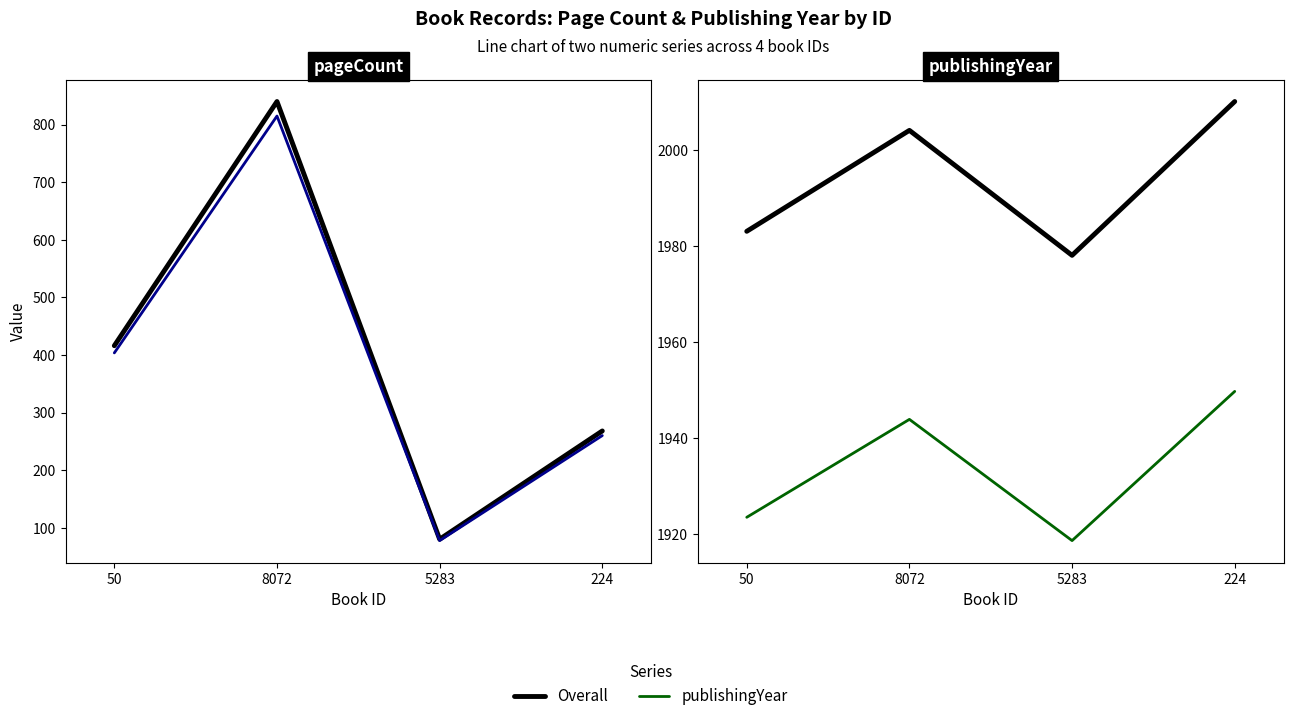

At 8072, list the series in order from largest to smallest.

Overall, publishingYear, pageCount